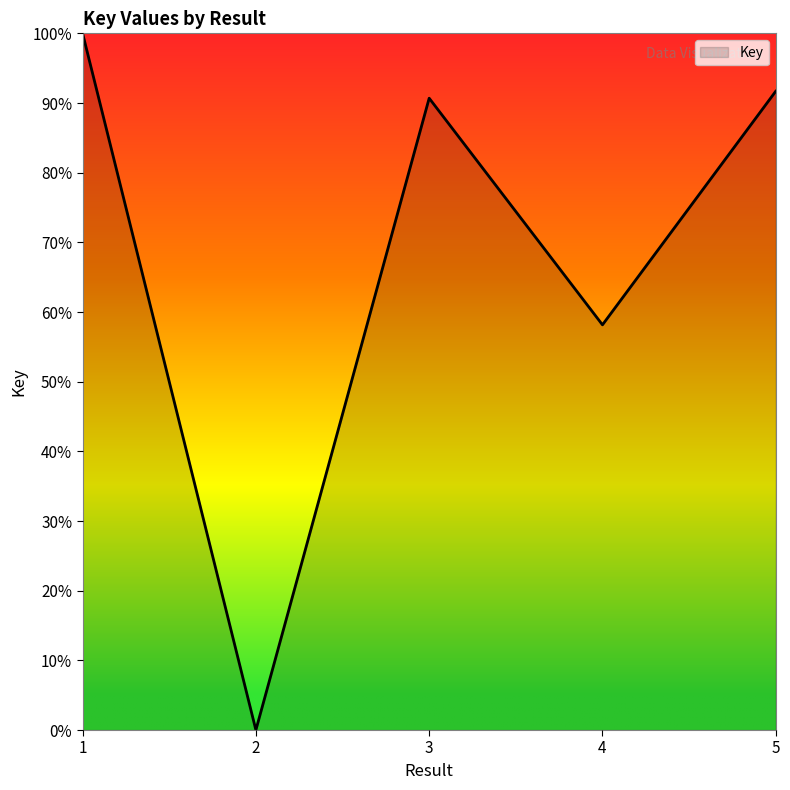

Is this an area chart (filled region under the line)?

No